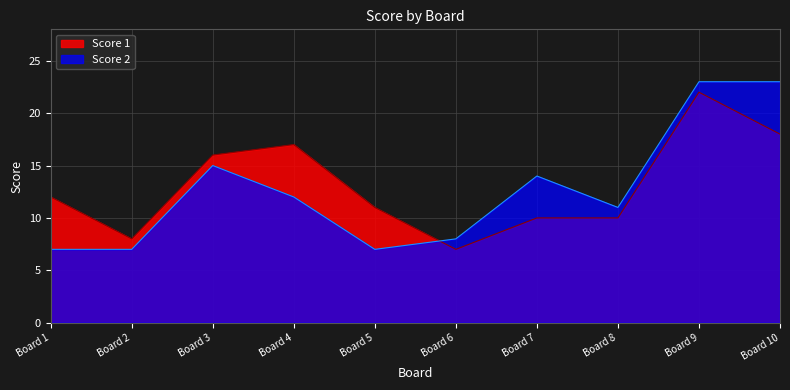

What is the total value across all series at Board 8?

21